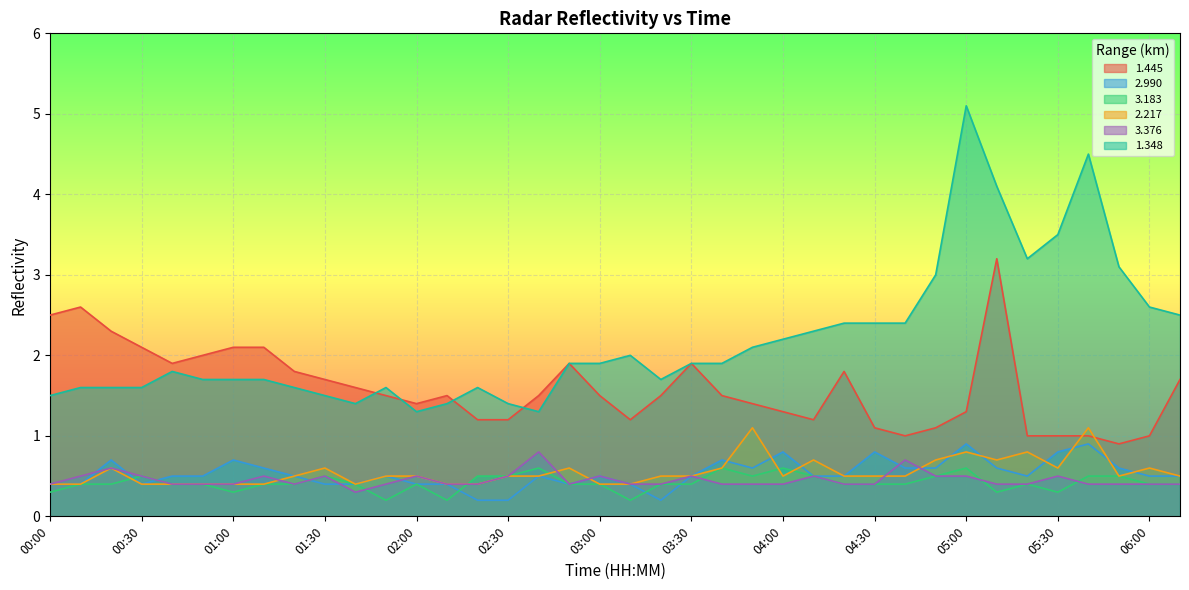

Does the chart display data point markers on the line(s)?

No